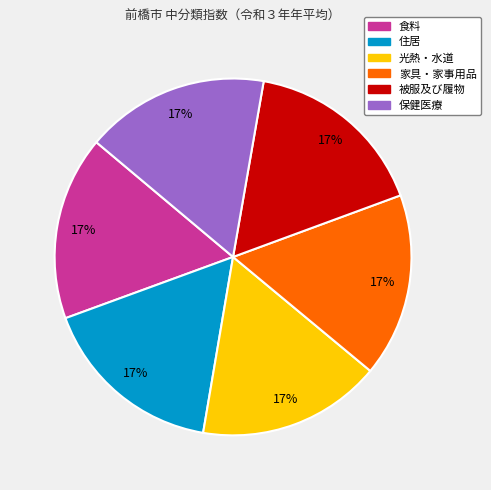

How many slices are in this pie chart?

6